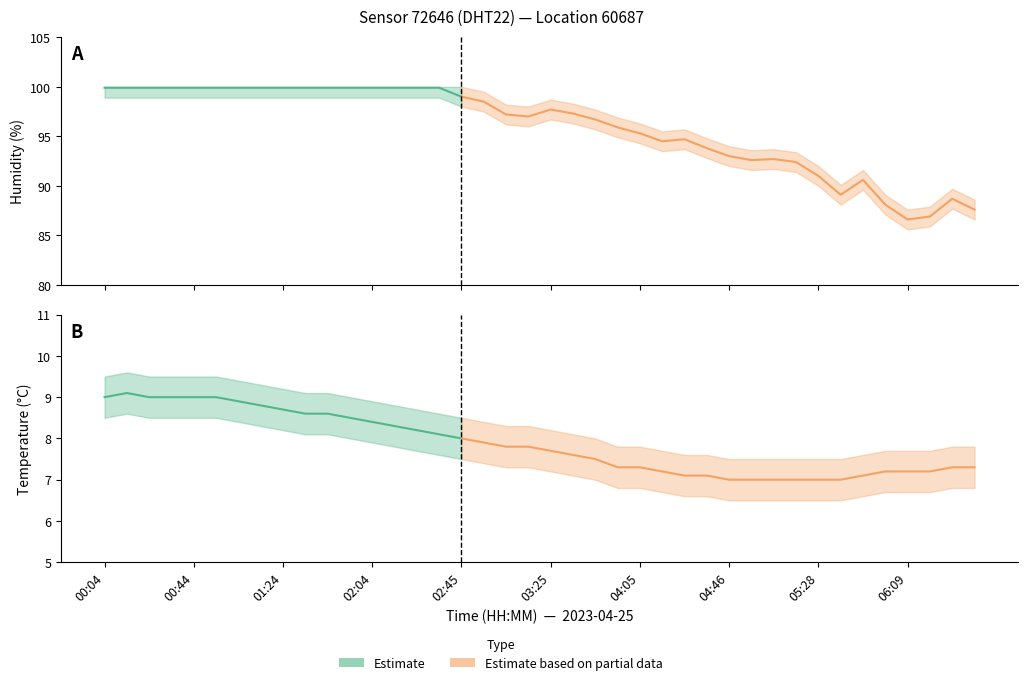

Reading left to right, extract all data points from this chart.

temperature: 00:04=9.0	00:14=9.1	00:24=9.0	00:34=9.0	00:44=9.0	00:54=9.0	01:04=8.9	01:14=8.8	01:24=8.7	01:34=8.6	01:44=8.6	01:54=8.5	02:04=8.4	02:15=8.3	02:25=8.2	02:35=8.1	02:45=8.0	02:55=7.9	03:05=7.8	03:15=7.8	03:25=7.7	03:35=7.6	03:45=7.5	03:55=7.3	04:05=7.3	04:15=7.2	04:26=7.1	04:36=7.1	04:46=7.0	04:56=7.0	05:07=7.0	05:17=7.0	05:28=7.0	05:38=7.0	05:49=7.1	05:59=7.2	06:09=7.2	06:19=7.2	06:29=7.3	06:39=7.3
humidity: 00:04=99.9	00:14=99.9	00:24=99.9	00:34=99.9	00:44=99.9	00:54=99.9	01:04=99.9	01:14=99.9	01:24=99.9	01:34=99.9	01:44=99.9	01:54=99.9	02:04=99.9	02:15=99.9	02:25=99.9	02:35=99.9	02:45=99.0	02:55=98.5	03:05=97.2	03:15=97.0	03:25=97.7	03:35=97.3	03:45=96.7	03:55=95.9	04:05=95.3	04:15=94.5	04:26=94.7	04:36=93.8	04:46=93.0	04:56=92.6	05:07=92.7	05:17=92.4	05:28=91.0	05:38=89.1	05:49=90.6	05:59=88.1	06:09=86.6	06:19=86.9	06:29=88.7	06:39=87.6